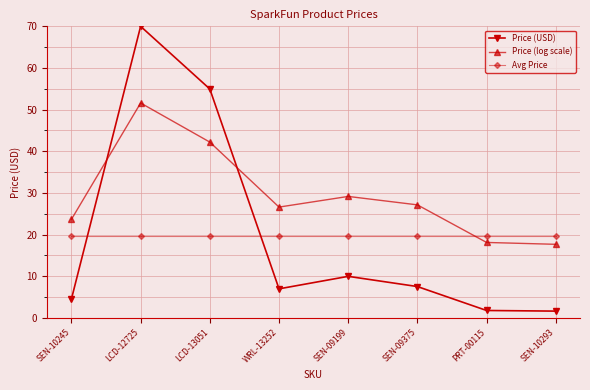

How many data points does each series have?

8